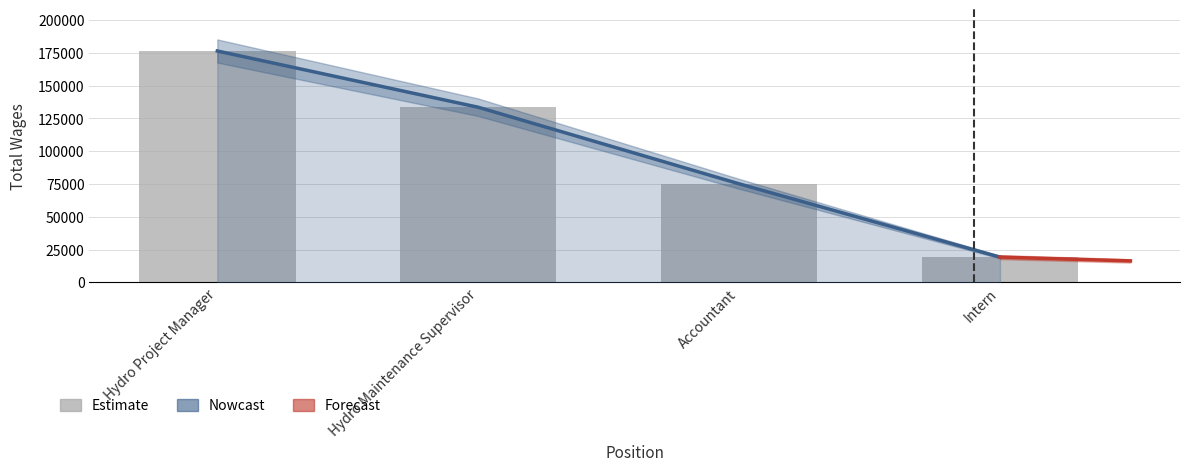

Approximately how many times larger is the value at Hydro Project Manager compared to Intern?

9.2